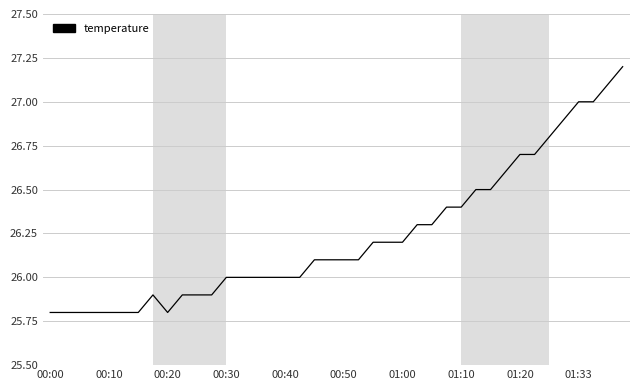

What is the smallest value displayed?

25.8